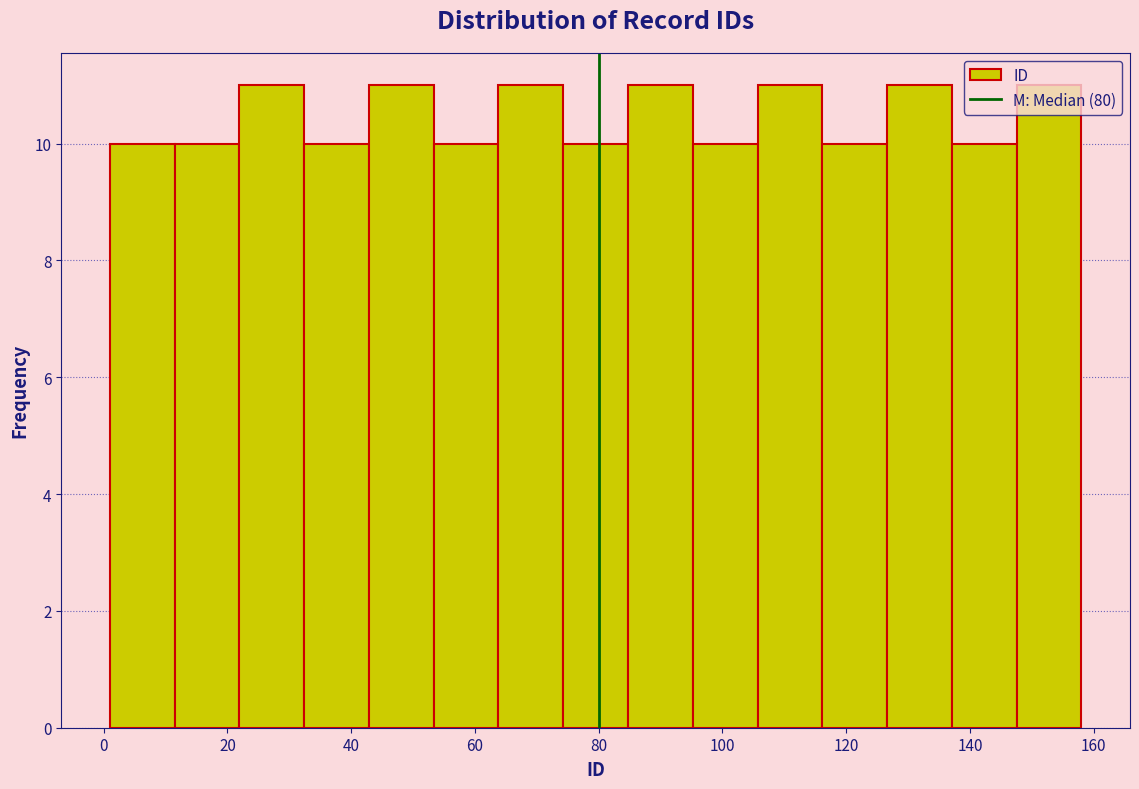

Reading left to right, list every bar in this chart as the range it spans on the x-axis followed by its height. Neither the bar edges nor the heights are printed on the chart, so give them approximately, as read against the axes.

2 to 12: 10
12 to 22: 10
22 to 32: 11
32 to 42: 10
42 to 54: 11
54 to 64: 10
64 to 74: 11
74 to 84: 10
84 to 96: 11
96 to 106: 10
106 to 116: 11
116 to 126: 10
126 to 138: 11
138 to 148: 10
148 to 158: 11